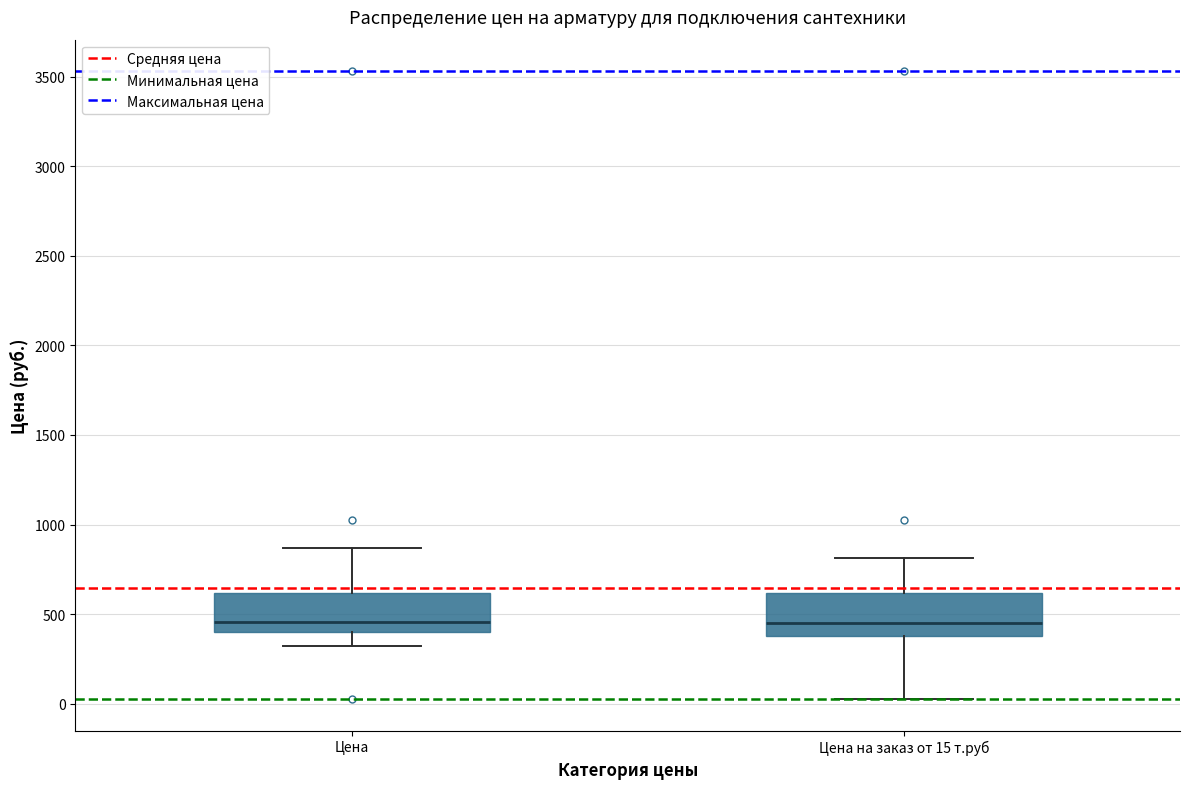

Where does the lower whisker of the box for Цена end on the y-axis? The values are not printed on the chart, so give them approximately, as read against the axis.

300